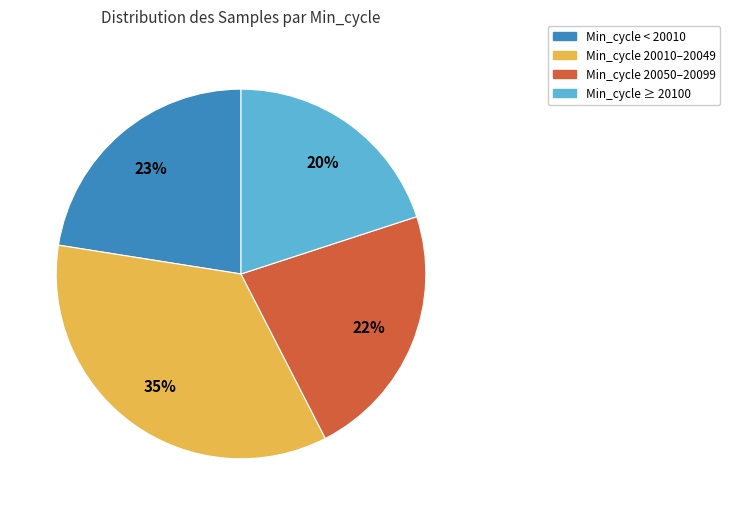

Which category has the biggest portion of the pie?

Min_cycle 20010–20049